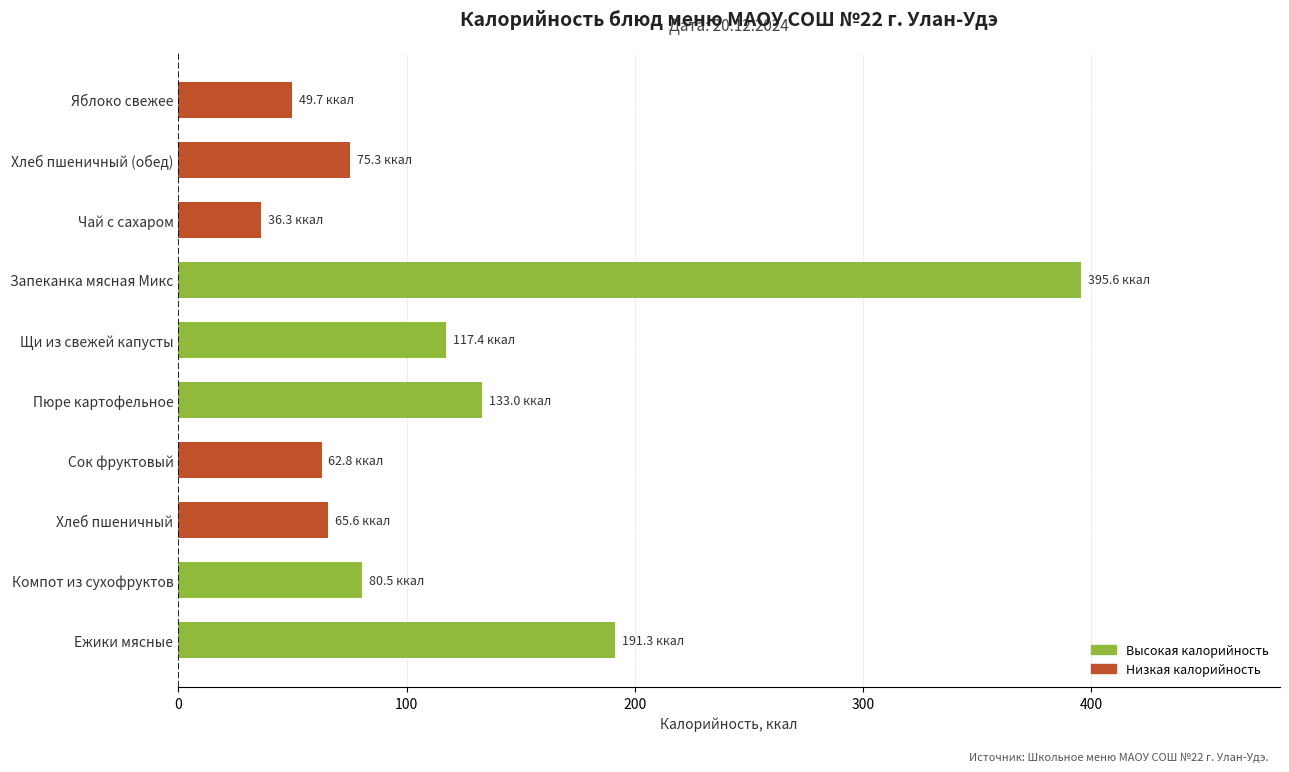

Between Щи из свежей капусты and Яблоко свежее, which is larger?

Щи из свежей капусты